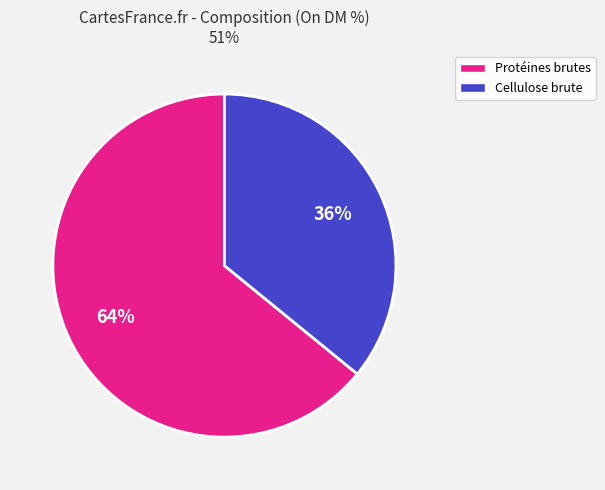

Does any single category account for the majority?

Yes